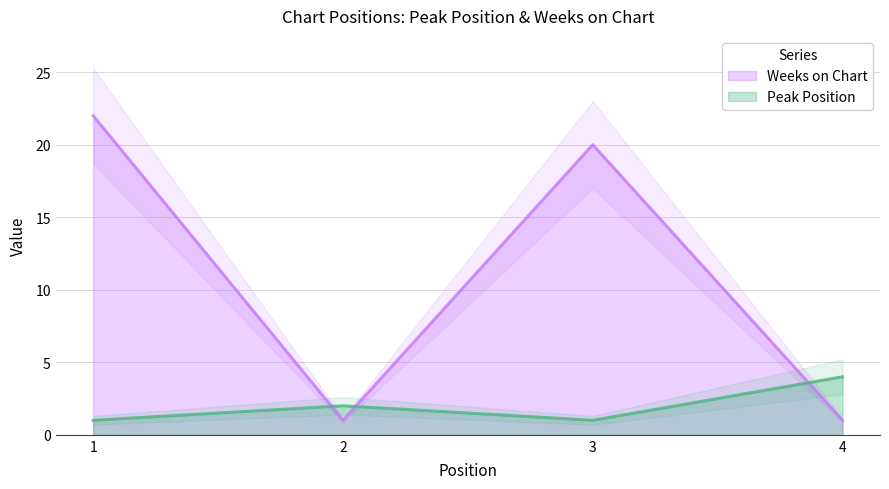

What is the value of the Peak Position point at the 2nd from the left?

2